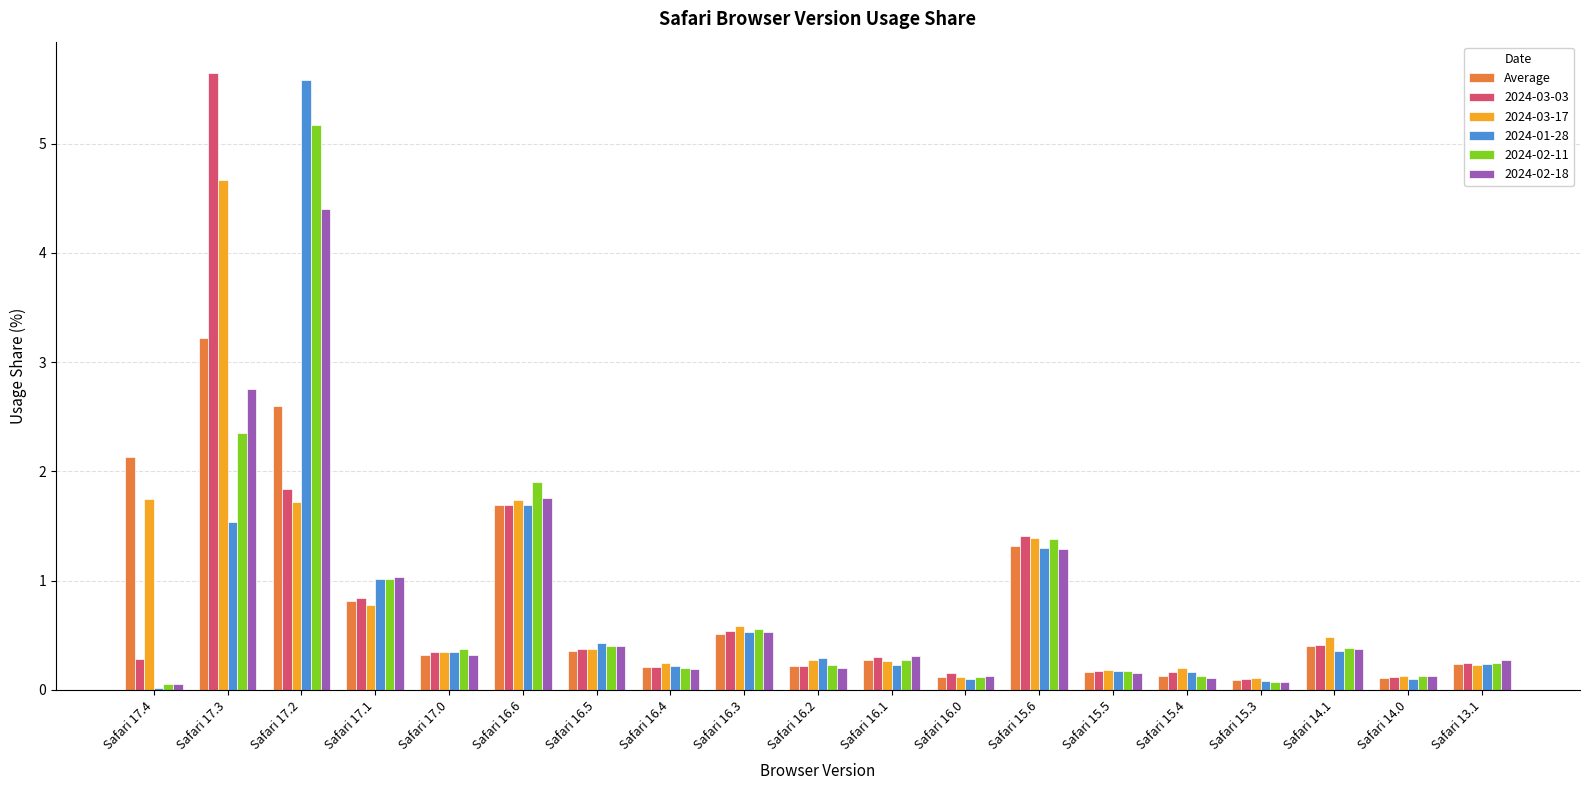

The 2024-01-28 series shows 0.4 at Safari 14.1. True or false?

True